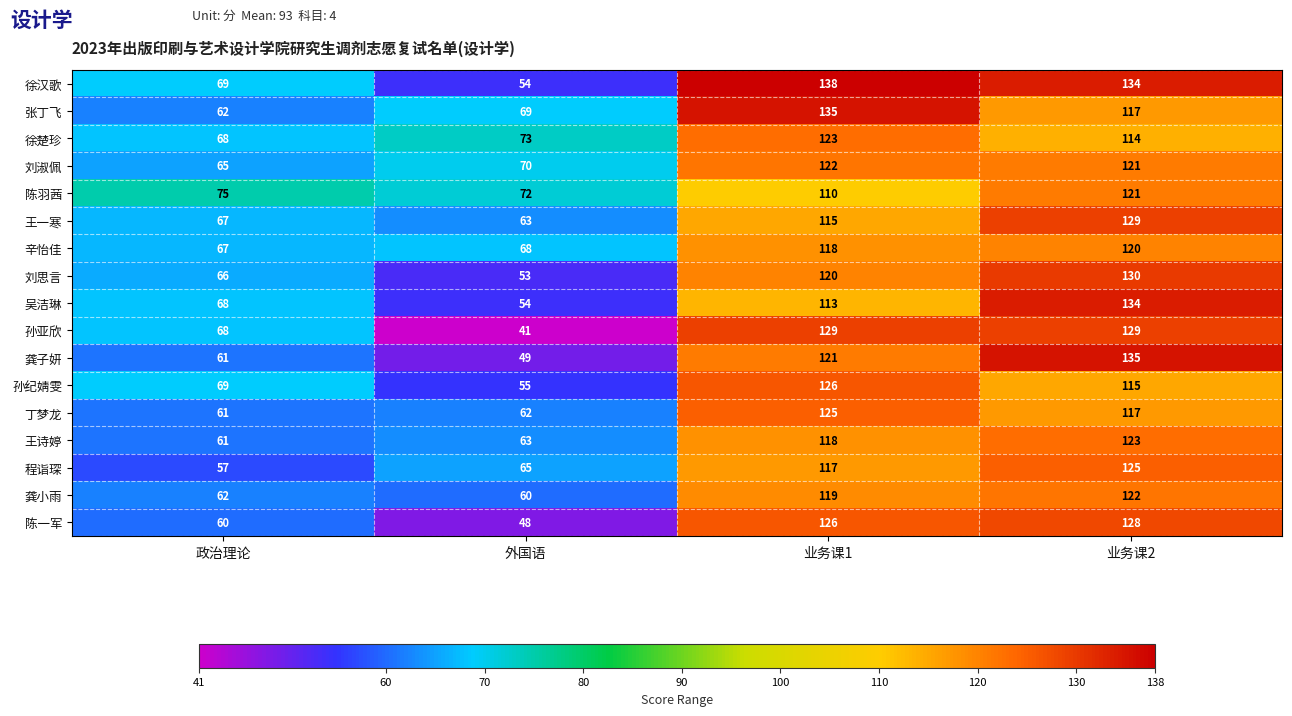

List the labels in order of 龚小雨 value, largest first.

业务课2, 业务课1, 政治理论, 外国语